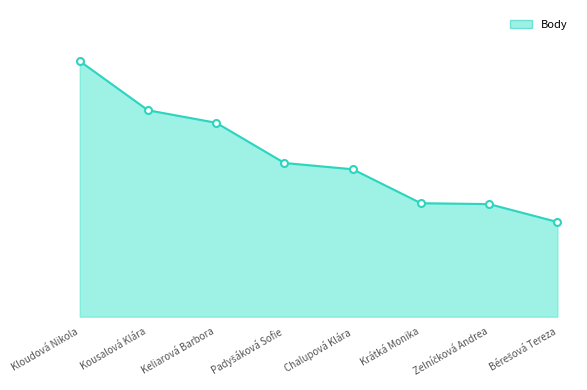

What is the greatest value displayed?

286